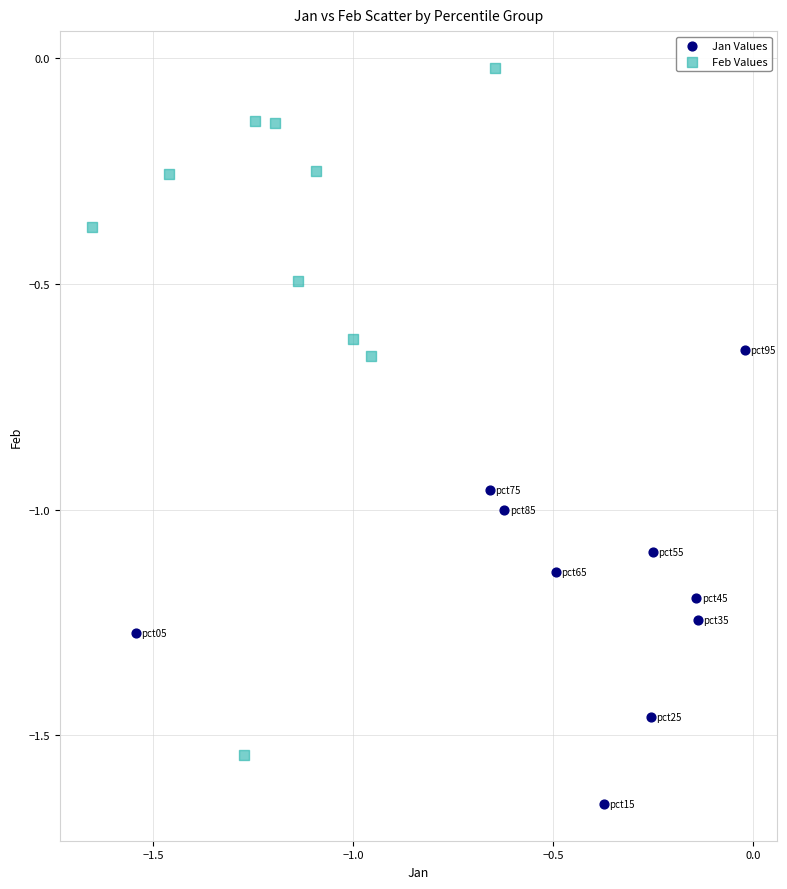

Which series has the largest Y range (max minus min)?

Feb Values